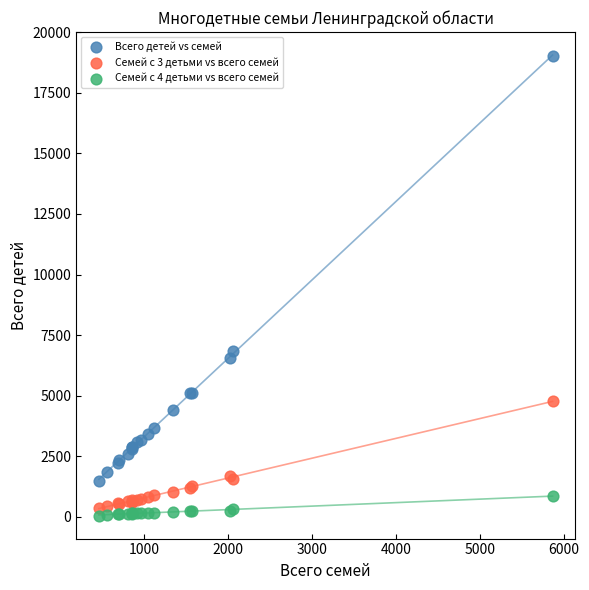

Which series reaches the maximum Y coordinate?

Всего детей vs семей